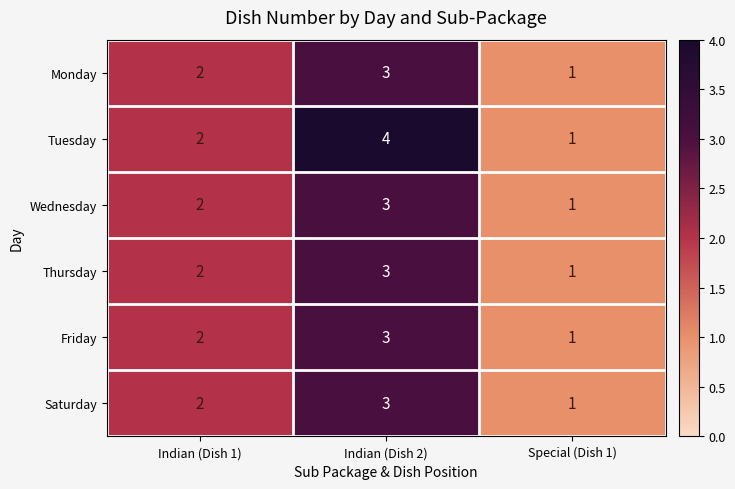

List the labels in order of Wednesday value, largest first.

Indian (Dish 2), Indian (Dish 1), Special (Dish 1)